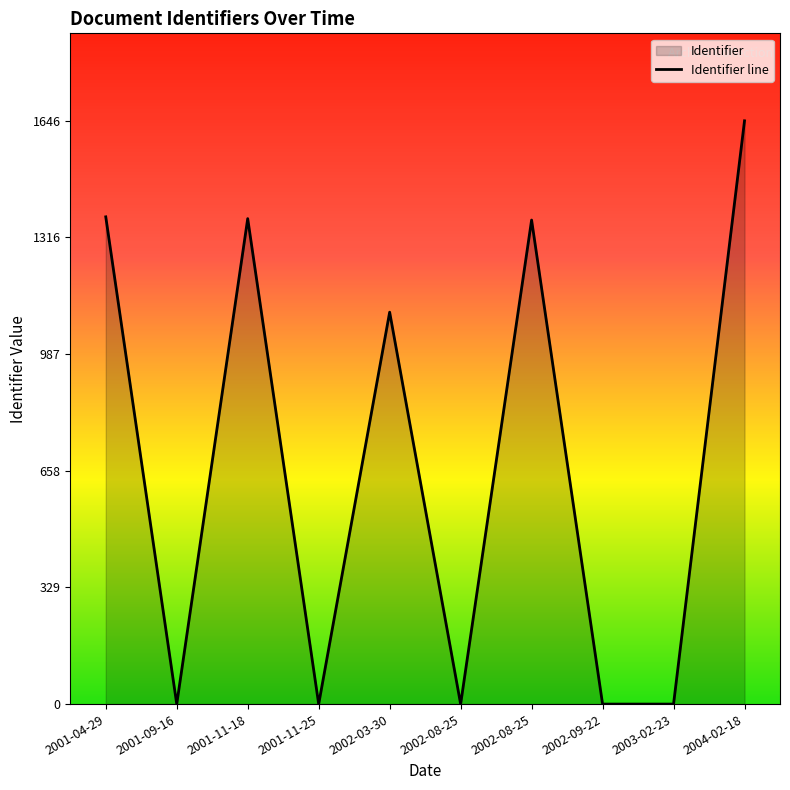

Is it true that the value at 2004-02-18 is 1646?

True